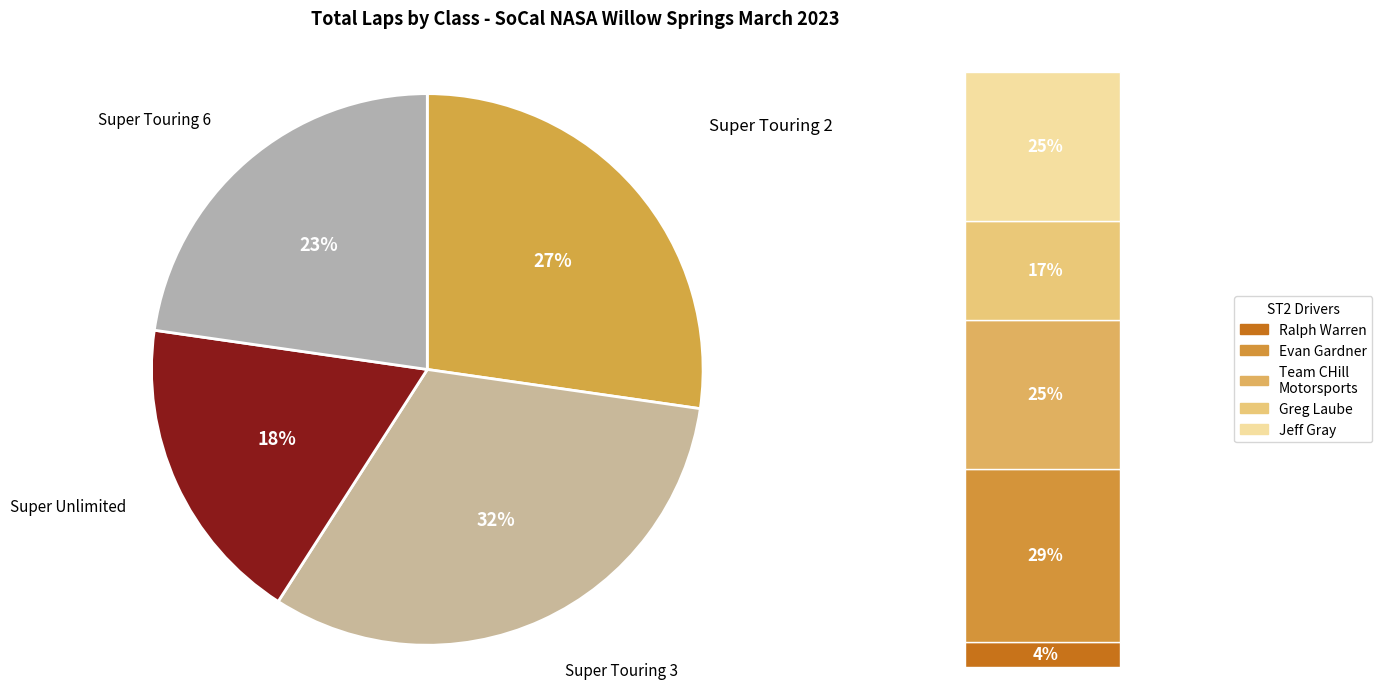

True or false: Super Touring 3 accounts for 32% of the total.

True